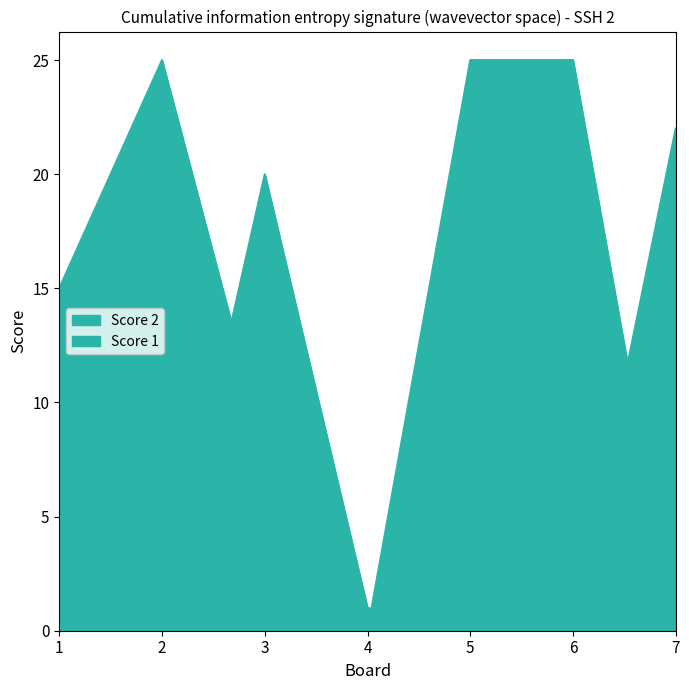

What is the difference between the maximum and minimum values in the Score 2 series?

22